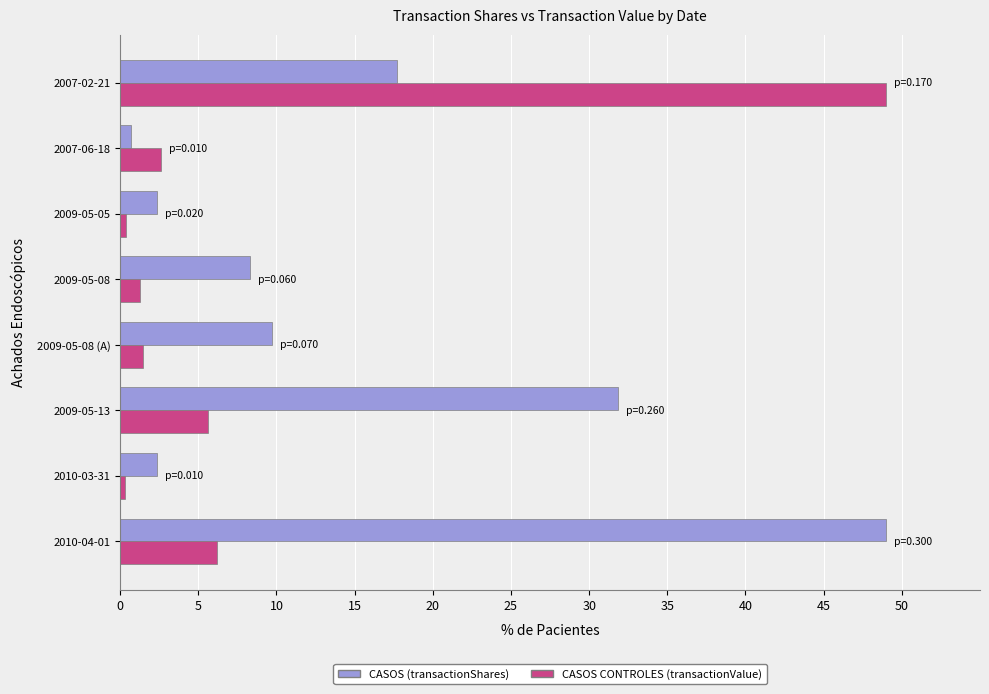

What is the maximum value shown in the chart?

49.0